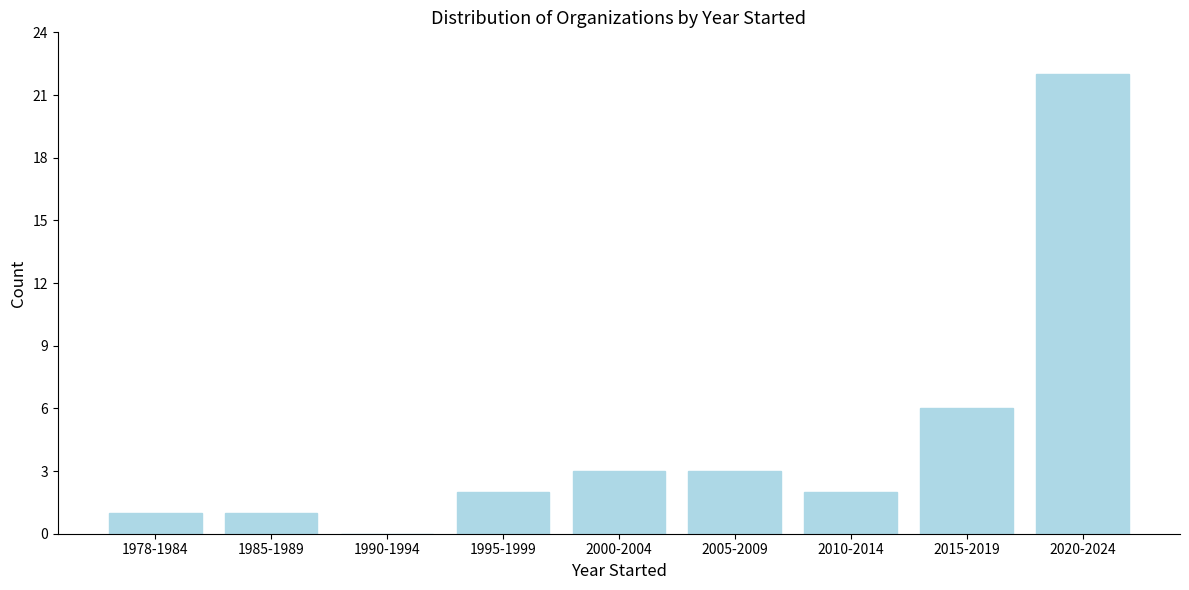

Reading left to right, transcribe all the data shown in this chart.

1978-1984=1	1985-1989=1	1990-1994=0	1995-1999=2	2000-2004=3	2005-2009=3	2010-2014=2	2015-2019=6	2020-2024=22